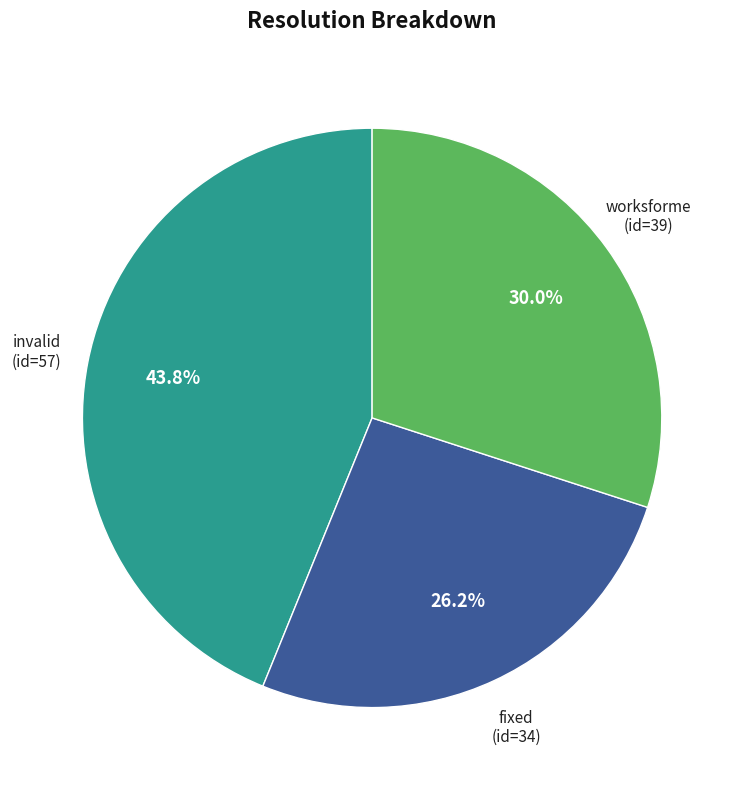

Which slice is the largest?

invalid